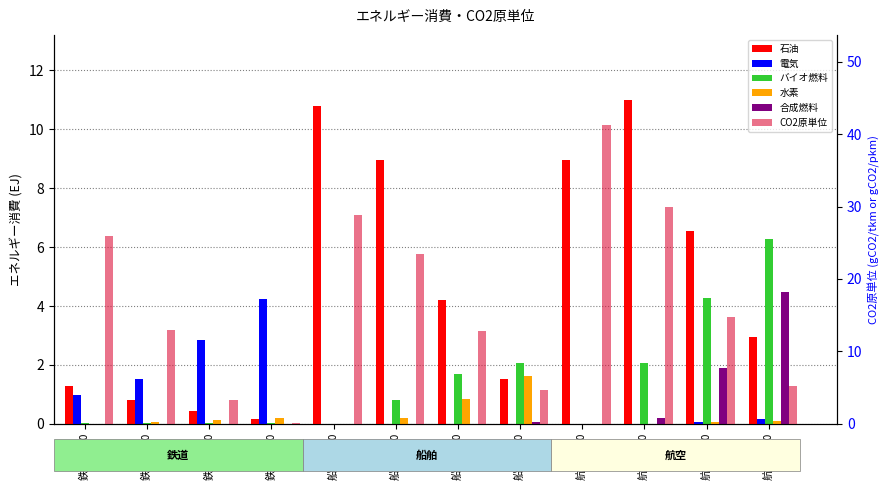

What is the difference between the CO2原単位 values at 鉄道 2050 and 船舶 2020?

28.7